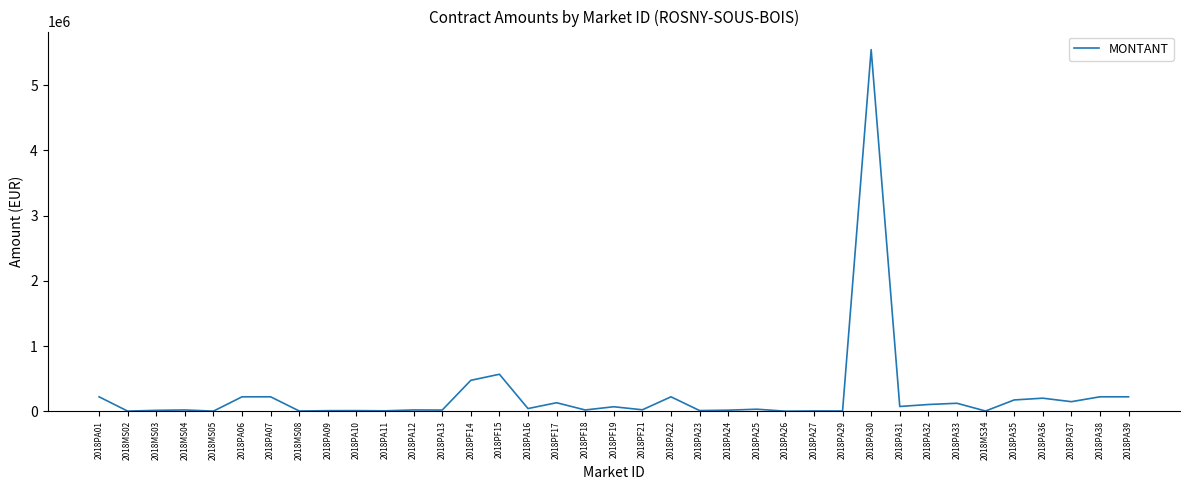

The value at 2018PA30 is 9512173.0. True or false?

False